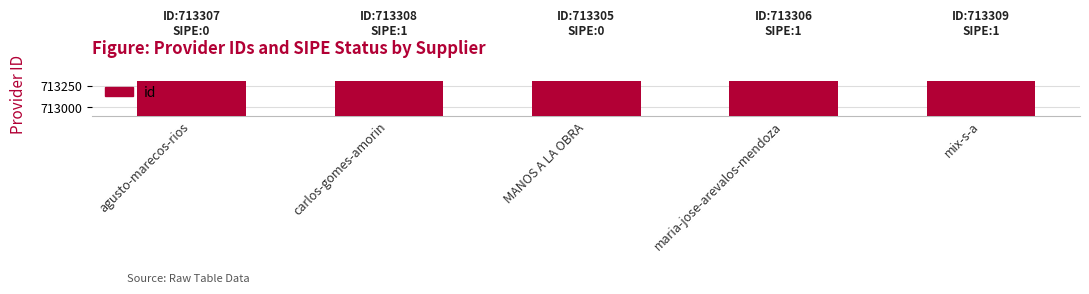

What is the average value?

713307